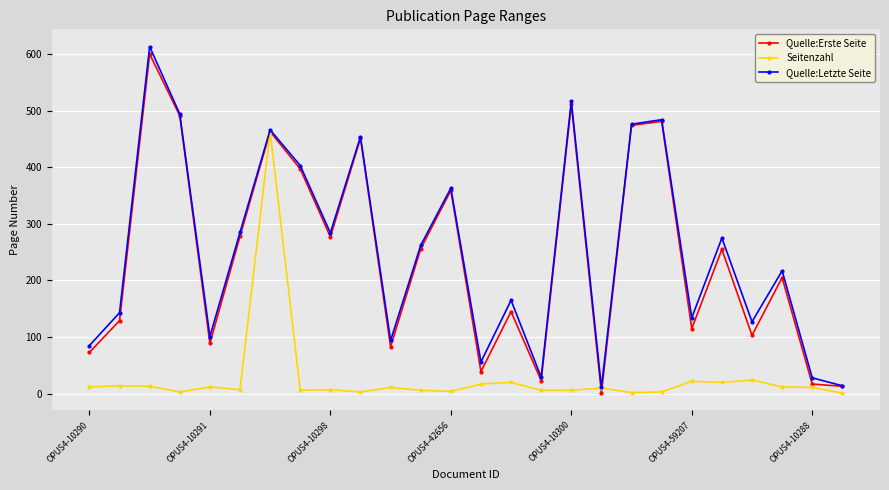

What is the maximum value for Quelle:Erste Seite?

600